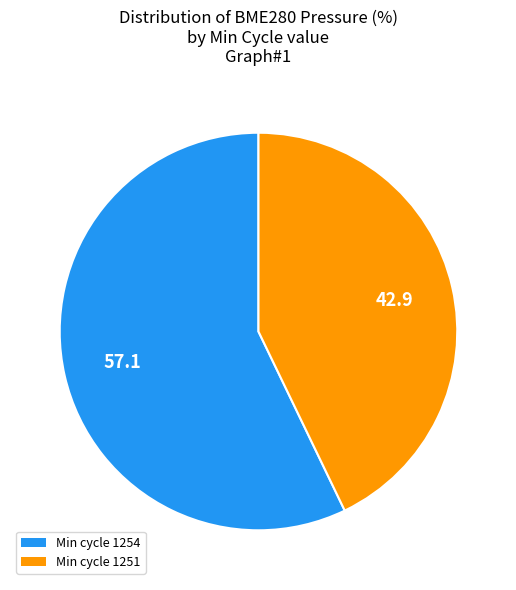

Is there a majority slice in this chart?

Yes